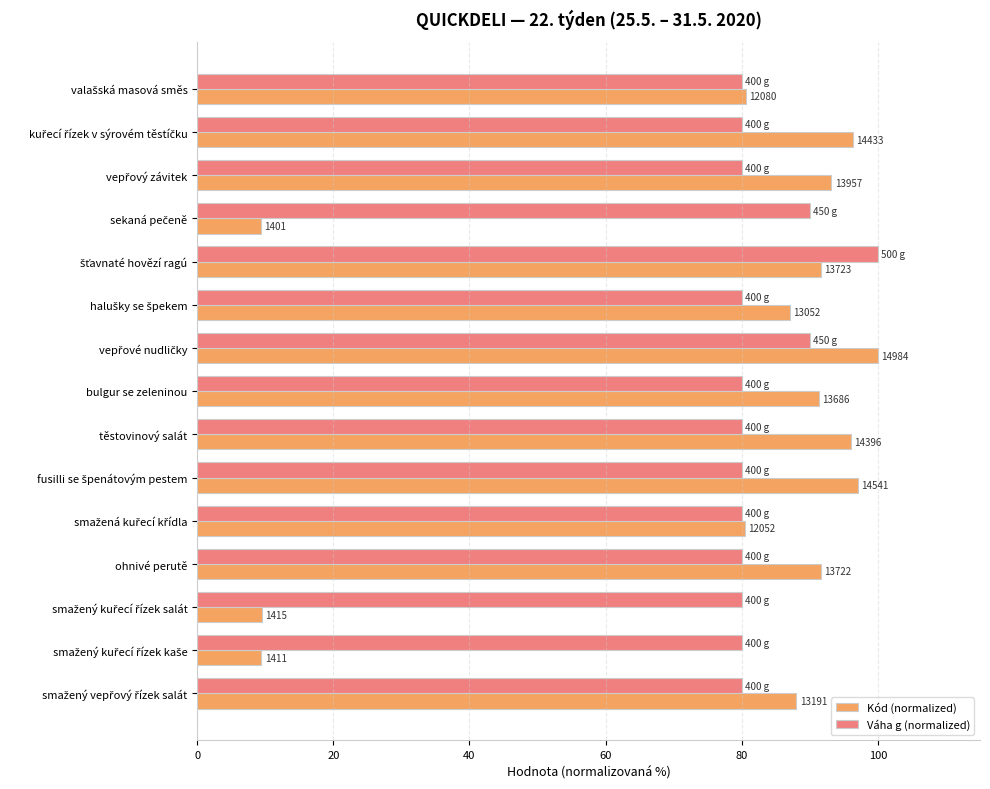

What are all the series names shown in the legend?

Kód (normalized), Váha g (normalized)